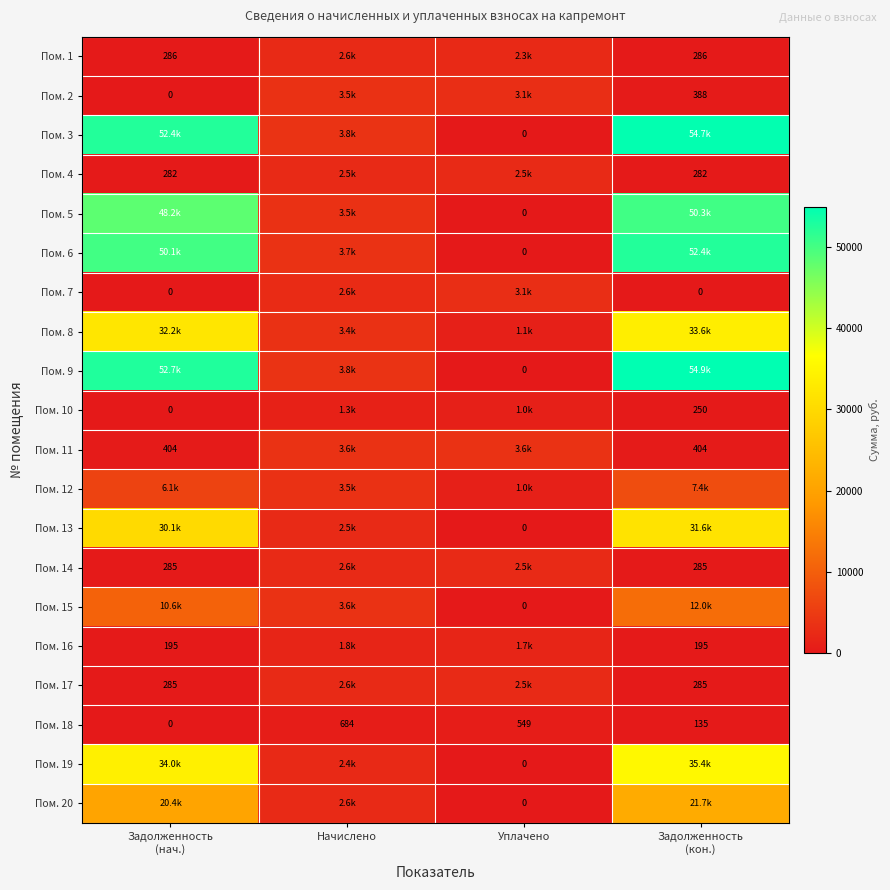

True or false: Пом. 3 has a value of 0.0 at Уплачено.

True